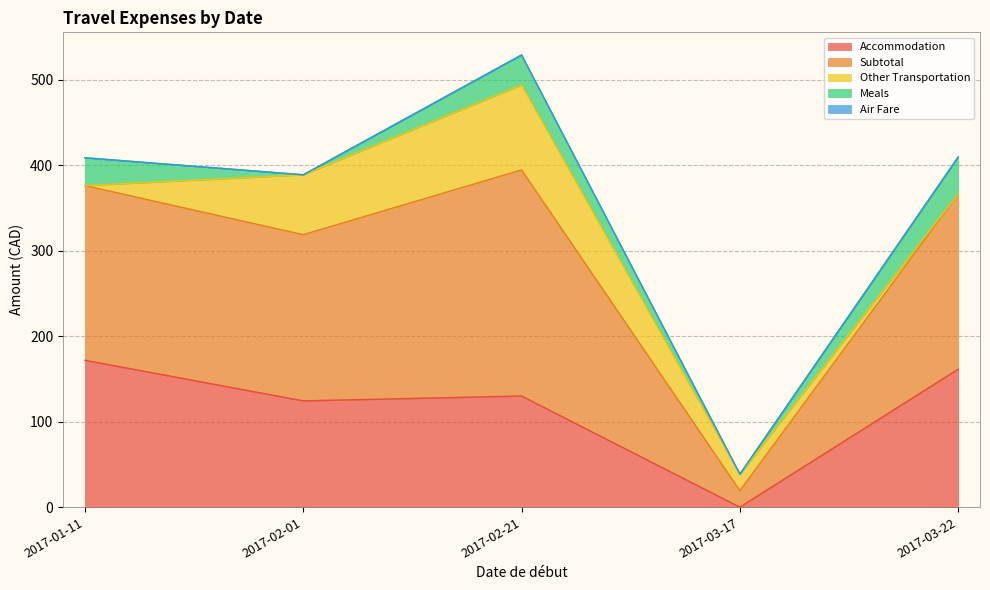

The value of Air Fare at 2017-02-01 is 0.0. True or false?

True